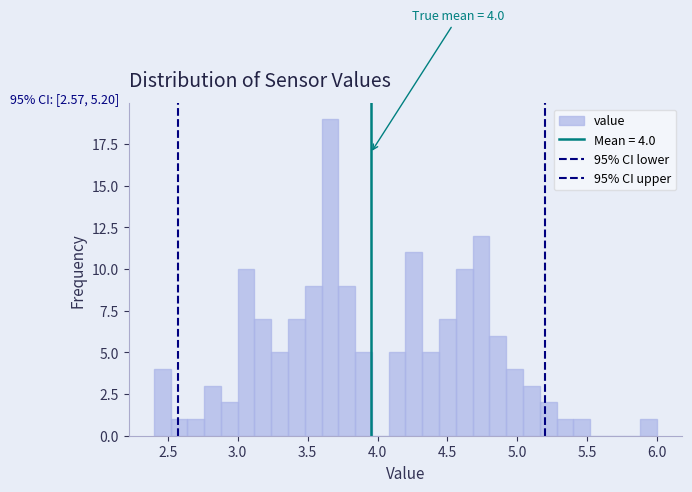

Around what value on the x-axis is the tallest bar? Give the approximate position of its centre, as read against the axis.

3.65